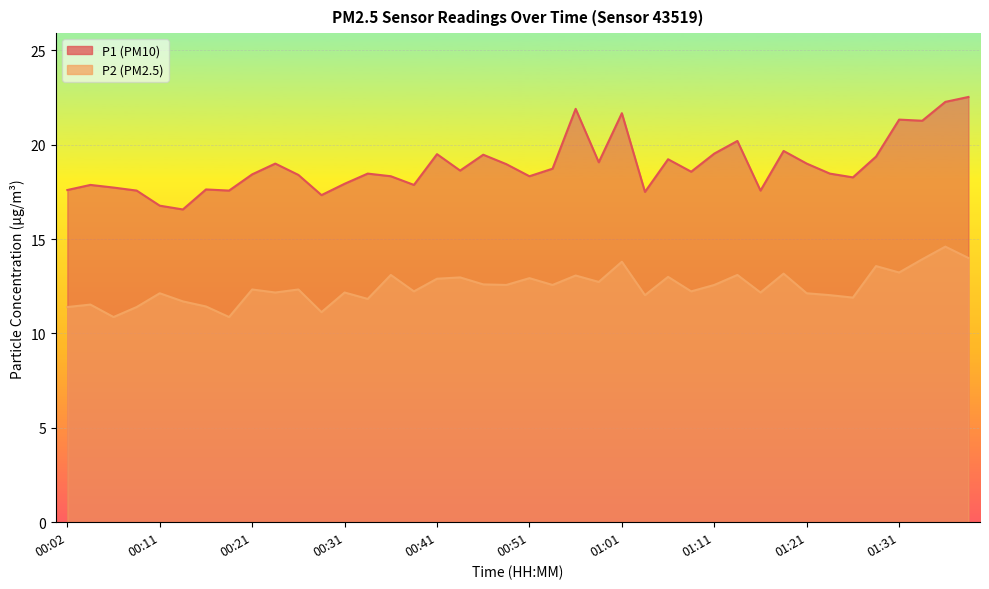

At 00:51, list the series in order from largest to smallest.

P1, P2